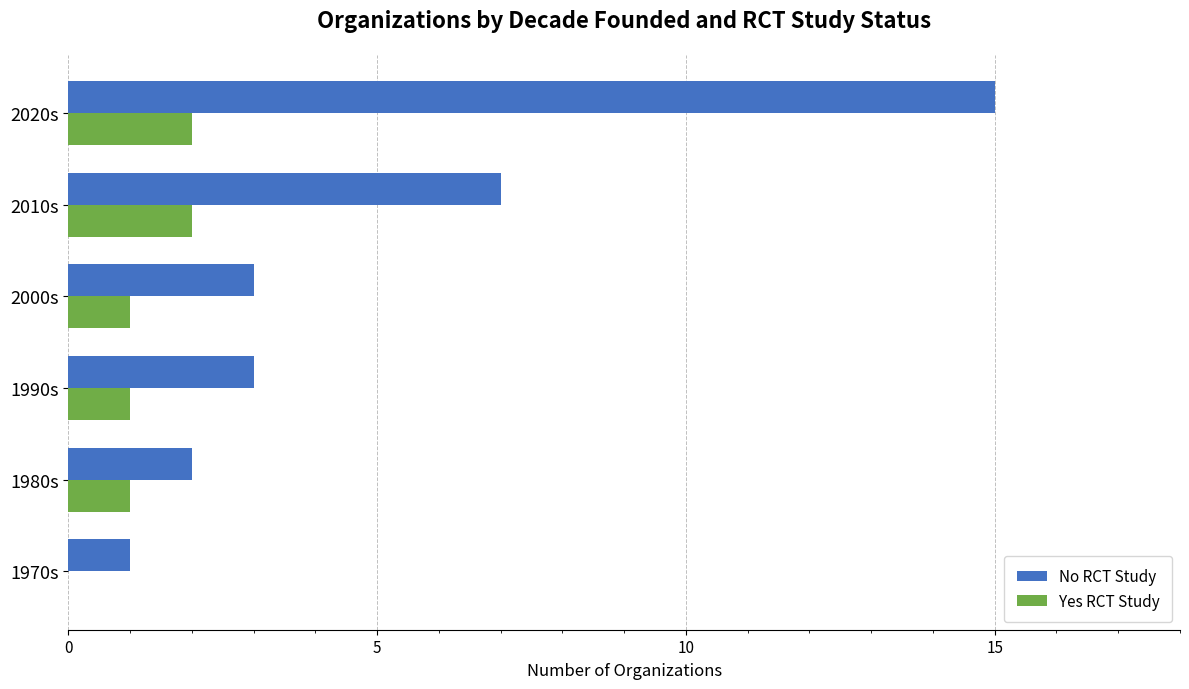

Which category has the highest value in the No RCT Study series?

2020s